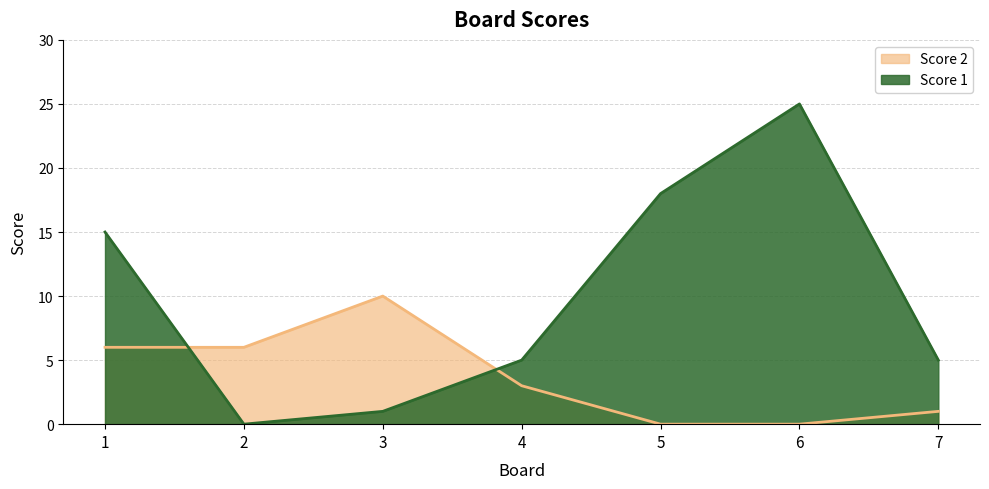

What is the total value across all series at 1?

21